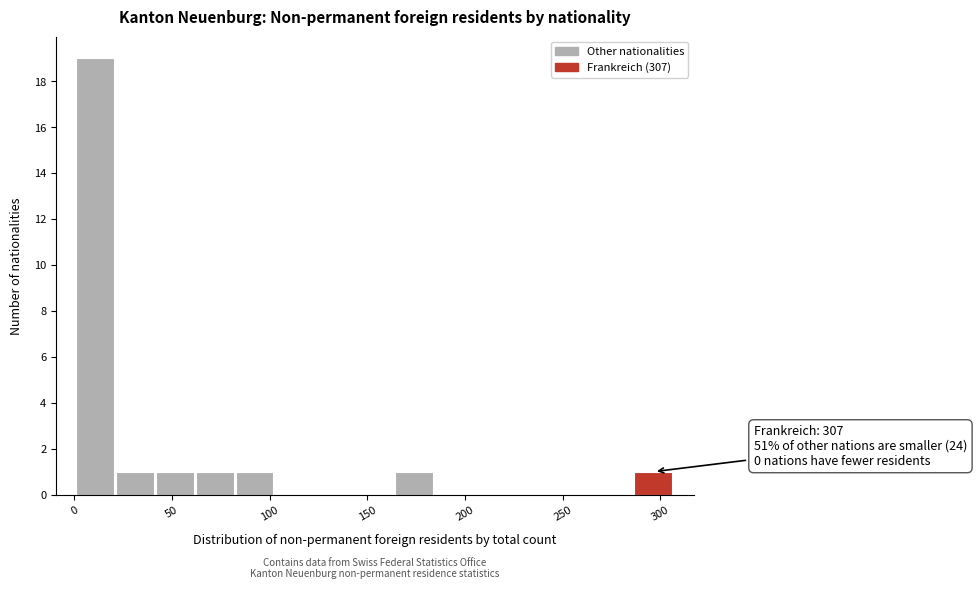

Over which range of the x-axis is the bar tallest?

0 to 20